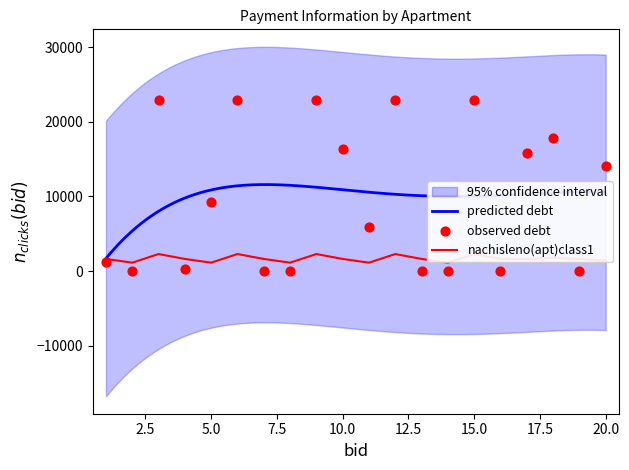

What is the minimum value for predicted debt?

1680.8